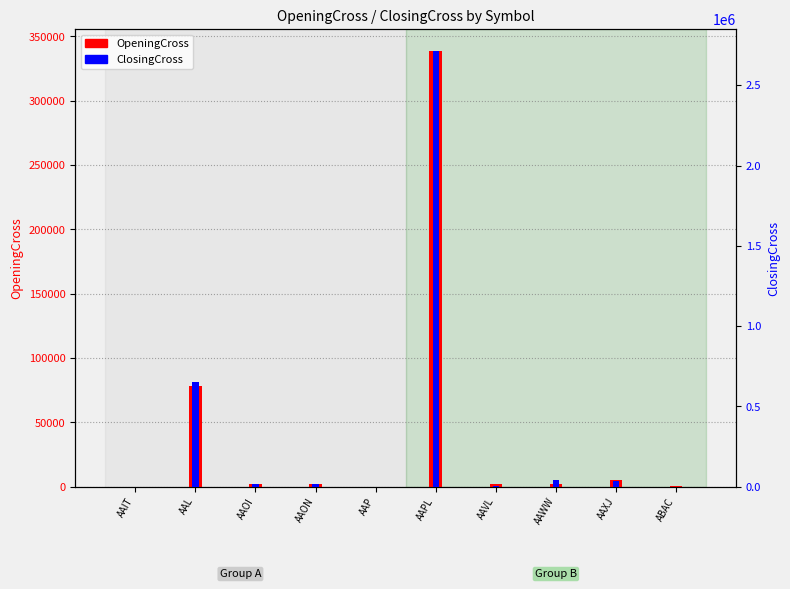

True or false: OpeningCross has a value of 2444 at AAON.

False